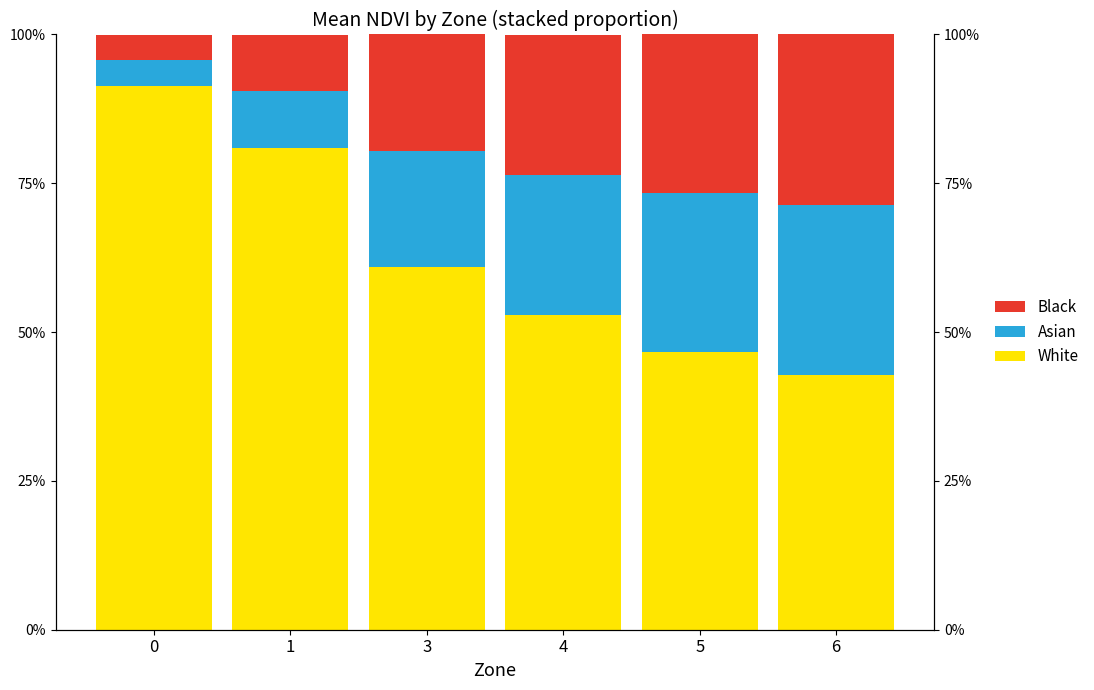

Where does the Asian series first go above 23?

4